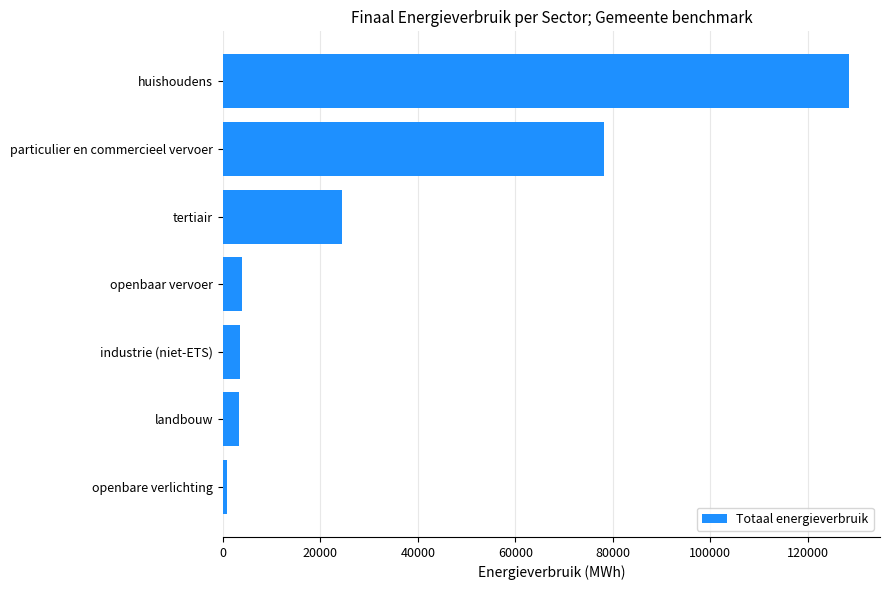

What is the ratio of the value at tertiair to the value at particulier en commercieel vervoer?

0.3